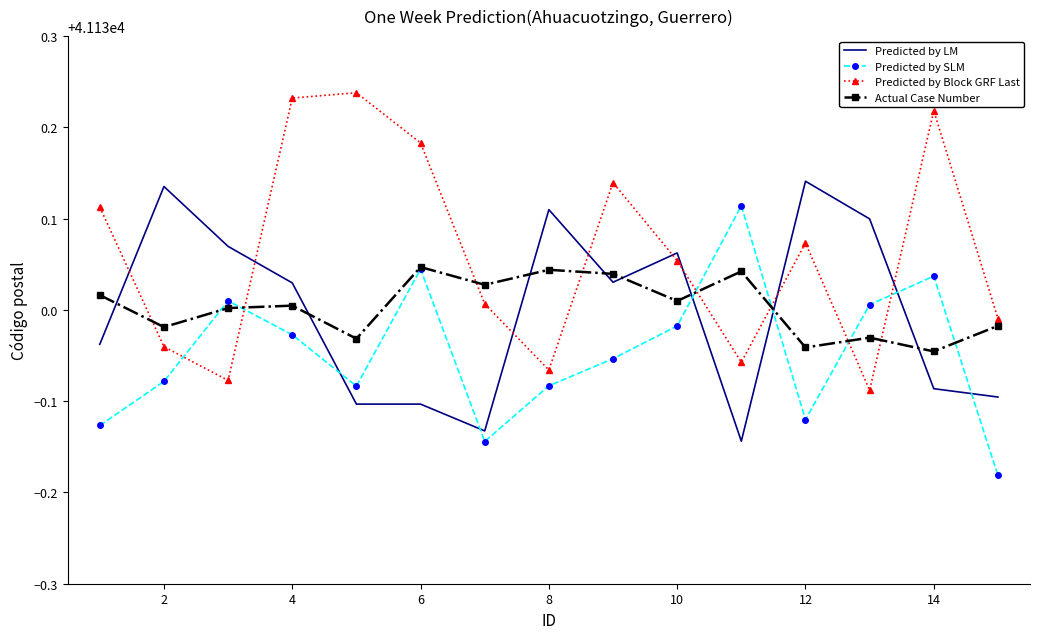

Which series ends up on top after the final intersection of Predicted by LM and Actual Case Number?

Actual Case Number